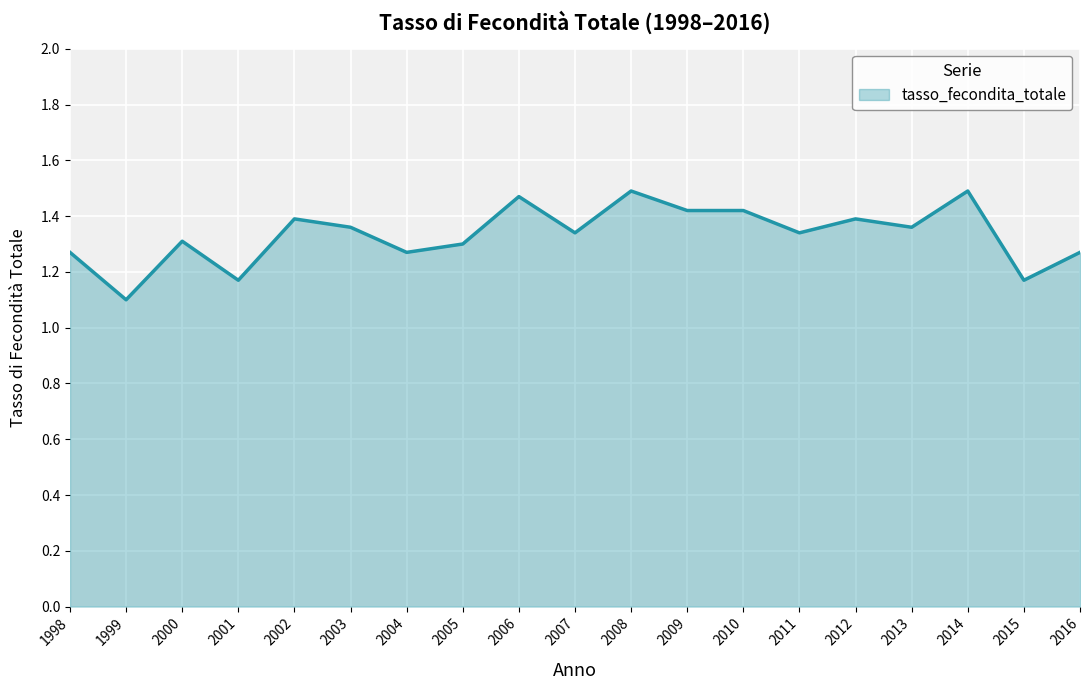

True or false: there are more than 2 points higher than both neighbors.

True